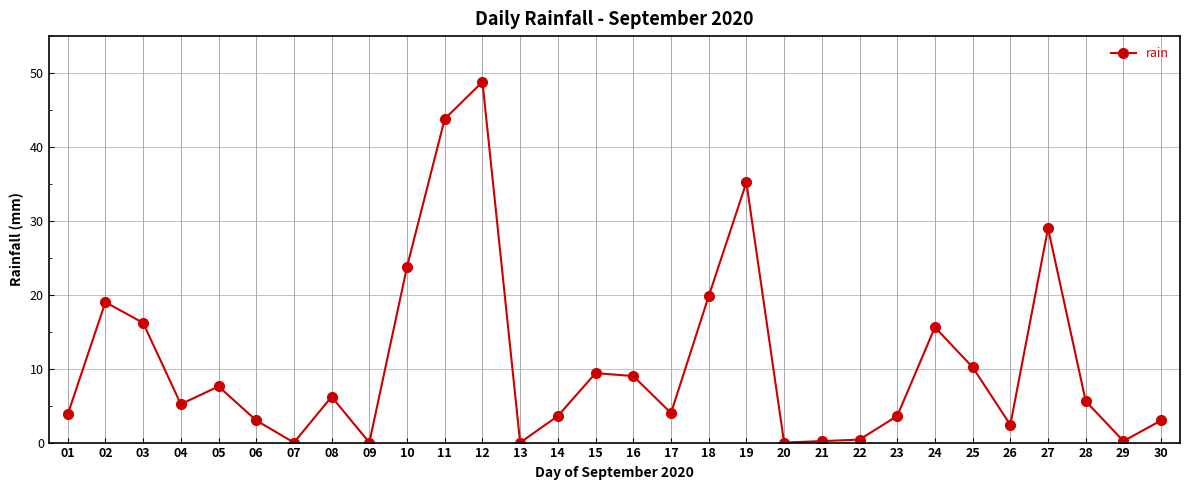

What is the ratio of the value at 11 to the value at 08?

7.1